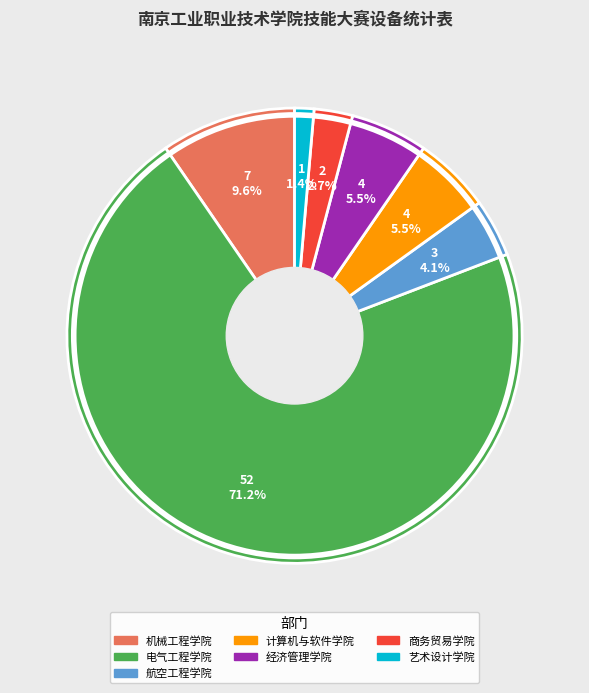

How many slices are in this pie chart?

7